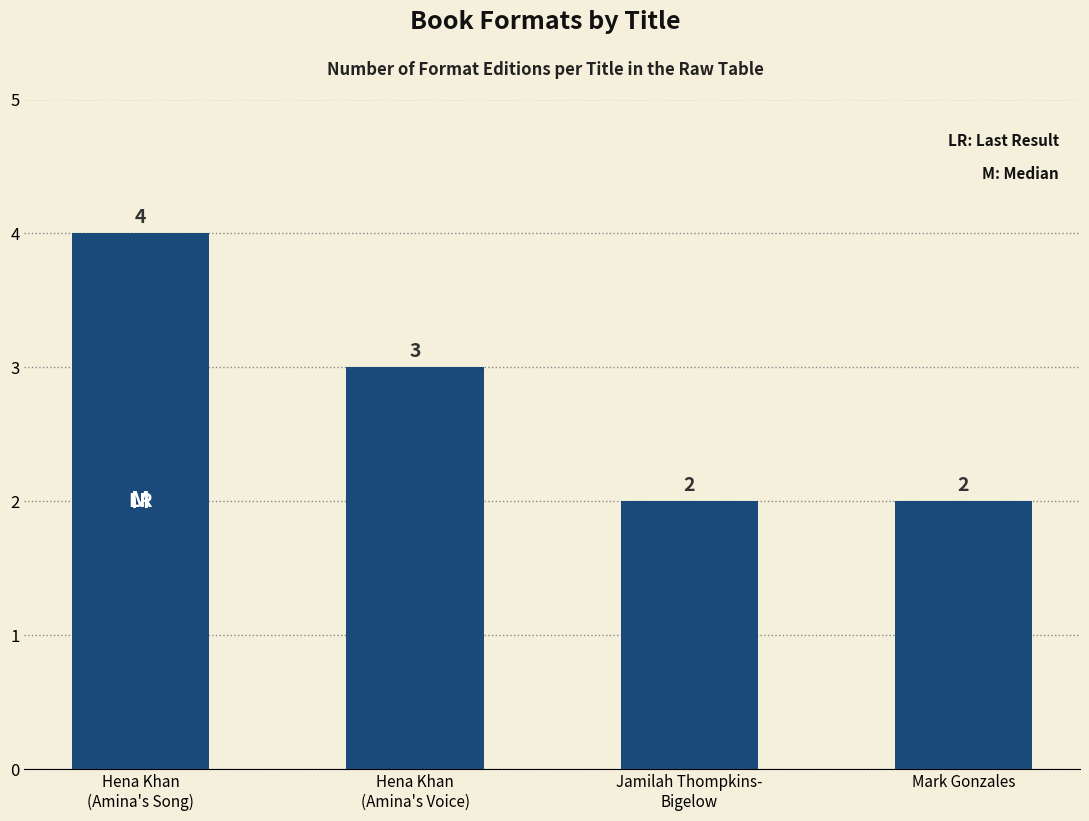

True or false: the data shows 1 at Mark Gonzales.

False